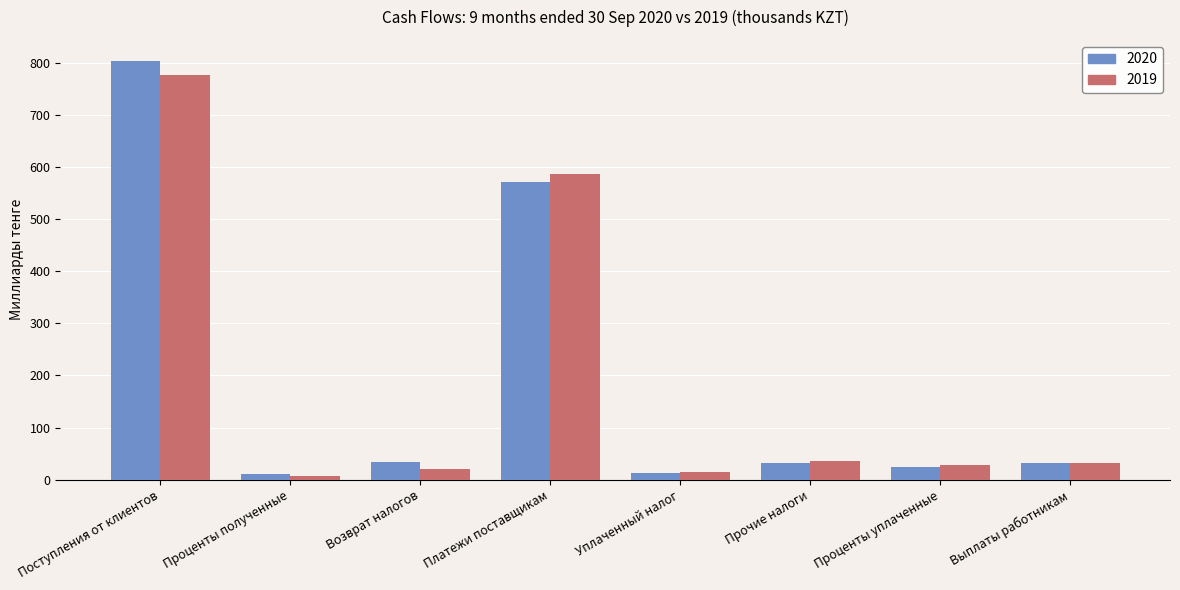

Is the value of 2019 at Поступления от клиентов greater than the value of 2020 at Платежи поставщикам?

Yes